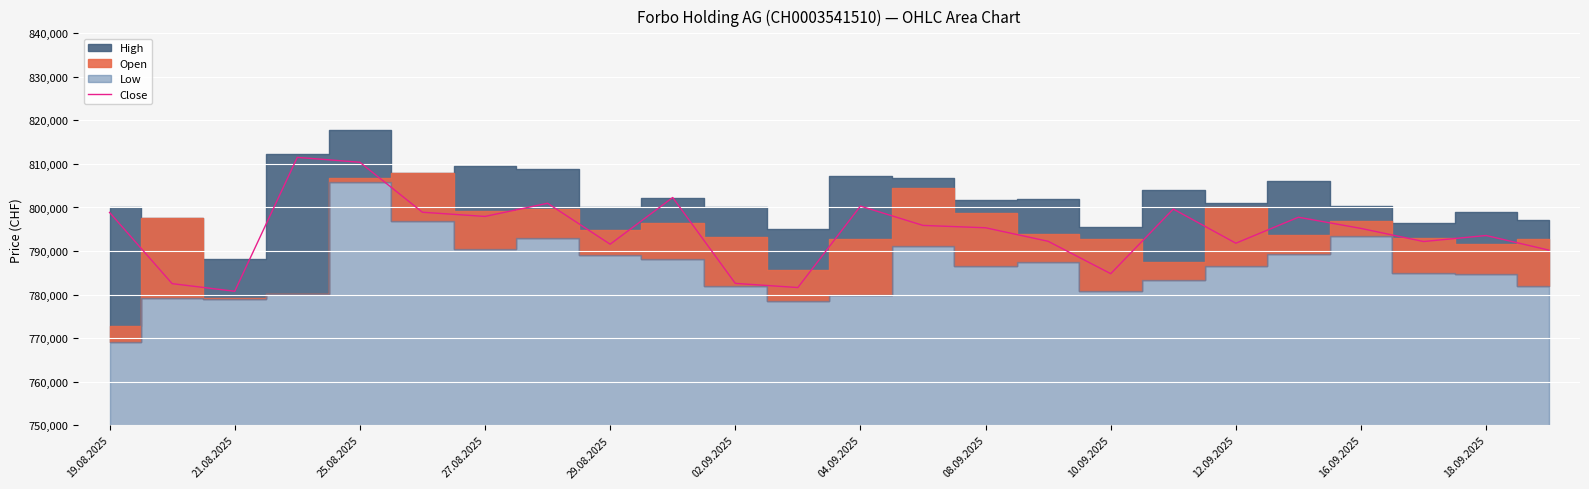

Is it true that Close equals 810388 at 25.08.2025?

True